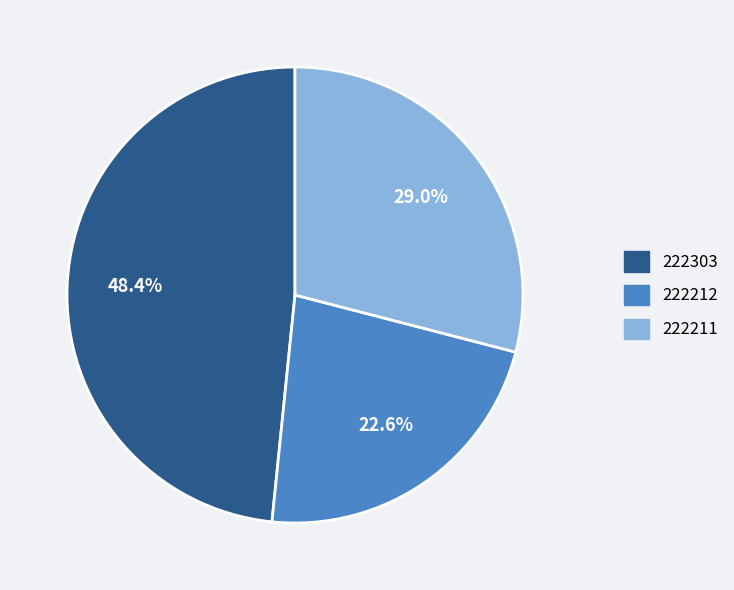

To the nearest percent, what is the difference between the largest and smallest slice percentages?

26%